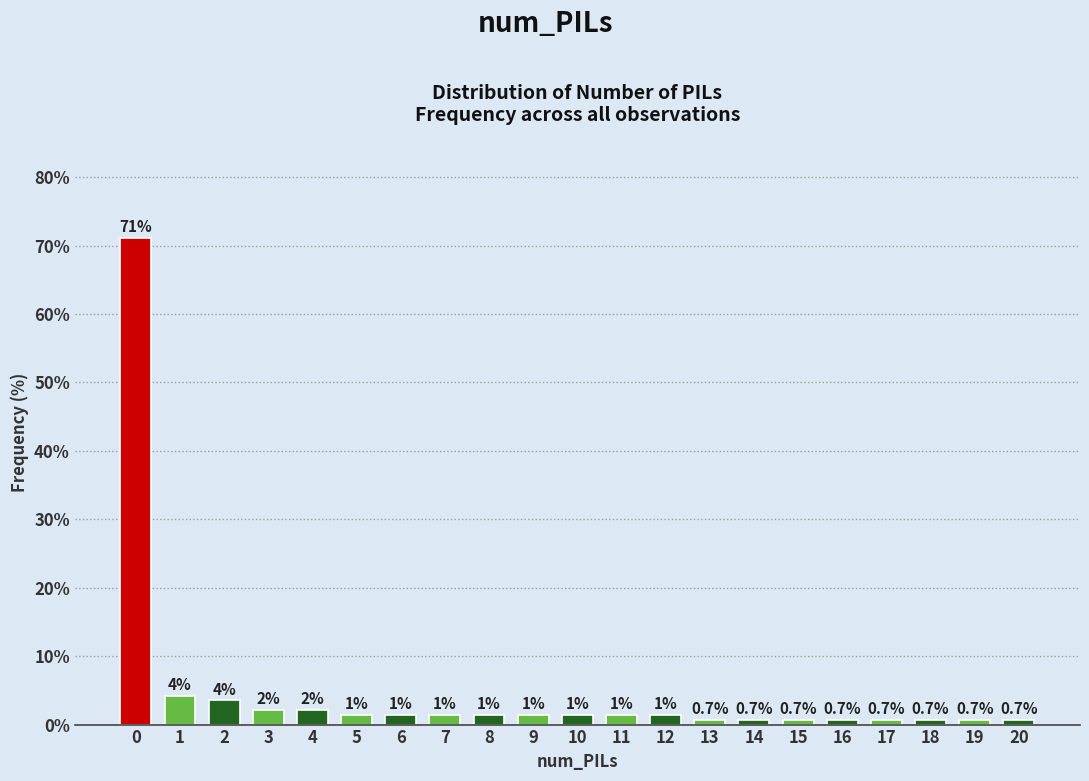

Does the chart contain any negative values?

No